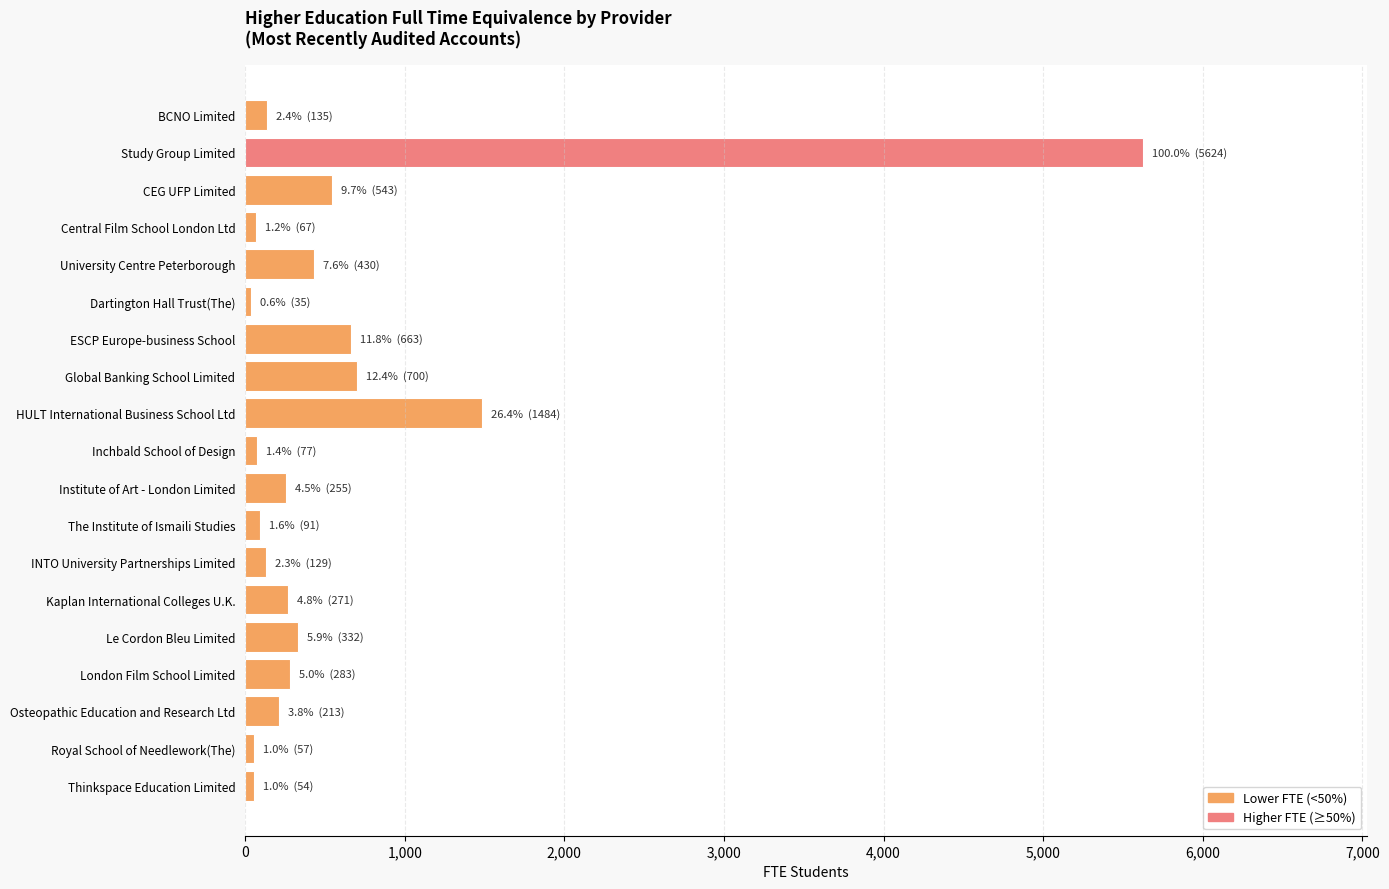

What is the sum of all values?

11443